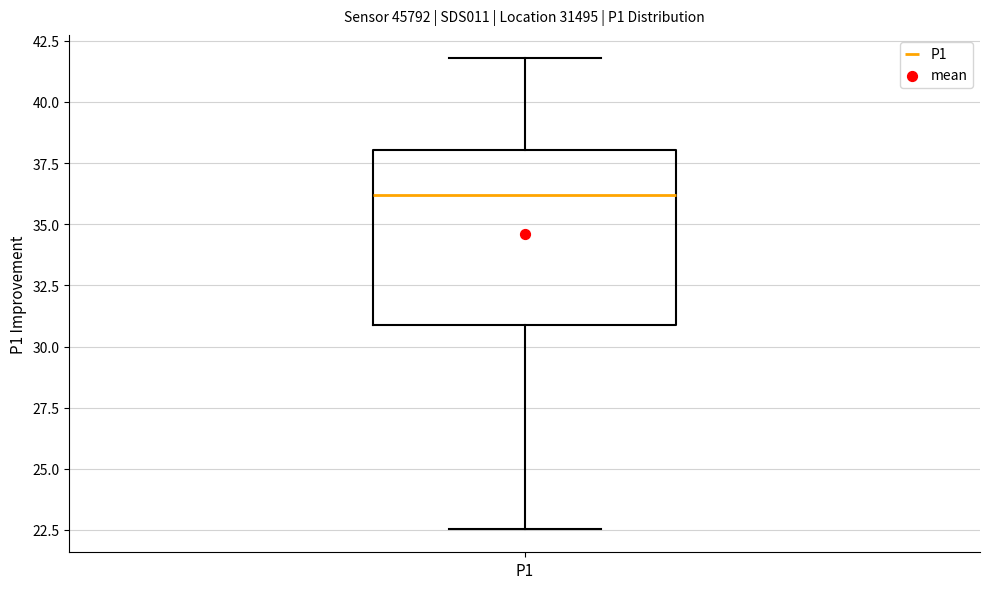

Where does the upper whisker of the box for P1 end on the y-axis? The values are not printed on the chart, so give them approximately, as read against the axis.

42.0